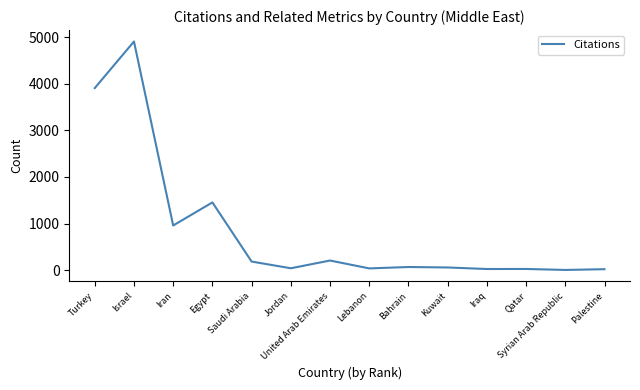

True or false: the data has more than 0 interior local peaks.

True